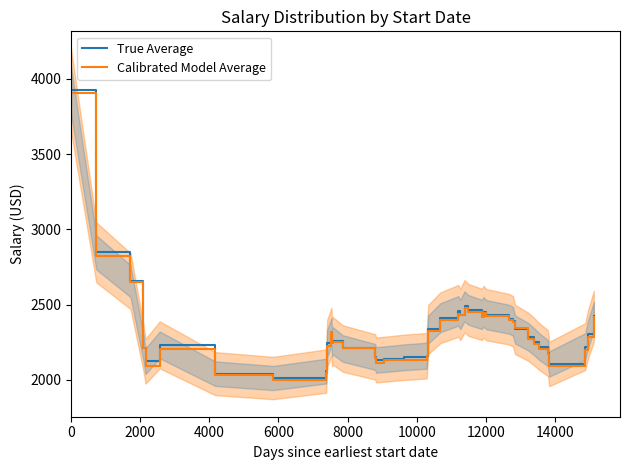

What is the difference between the True Average values at 12000 and 12?

219.7